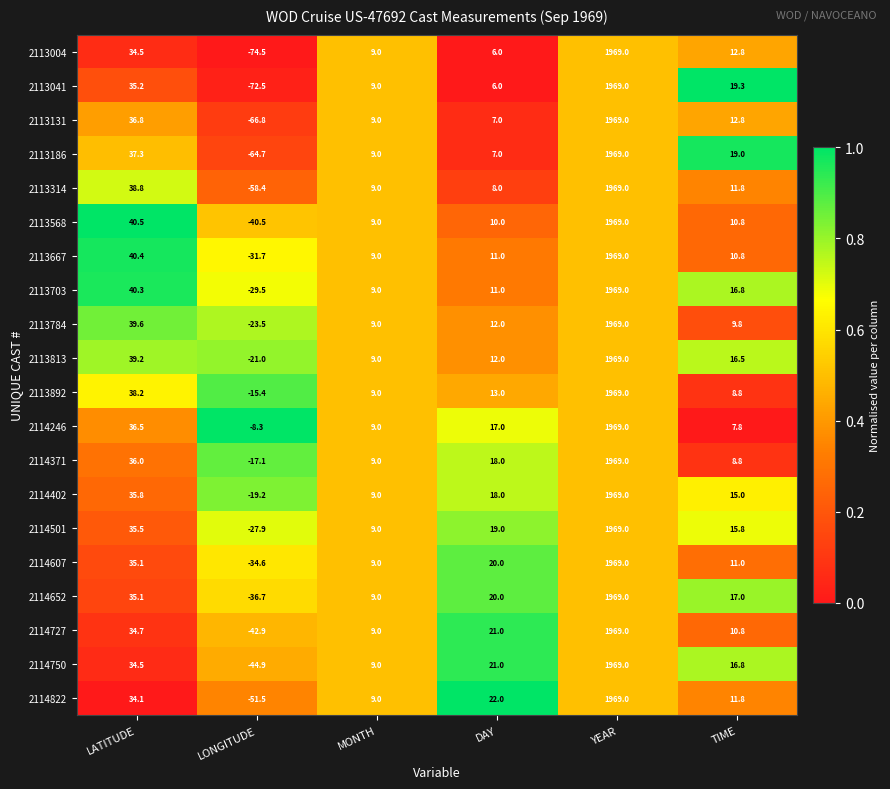

Is it true that 2113892 equals 617.0 at YEAR?

False